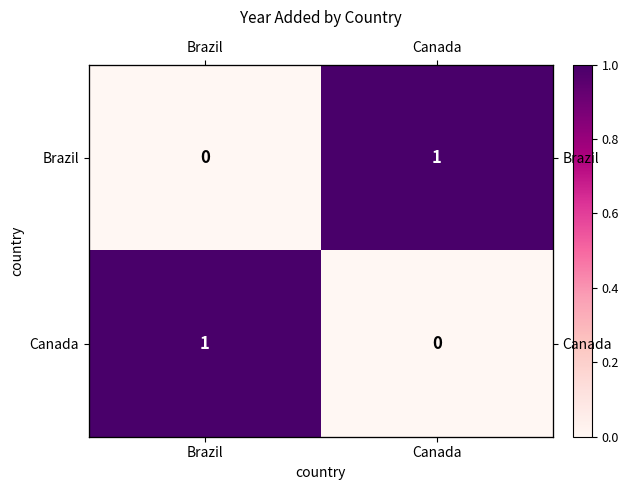

List the series in order of their peak value, lowest first.

Brazil, Canada